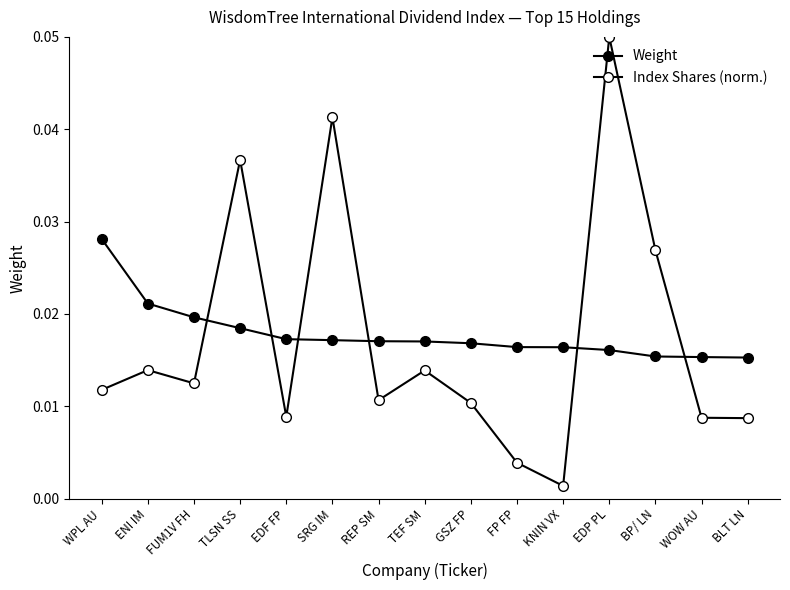

How many lines are shown in the chart?

2